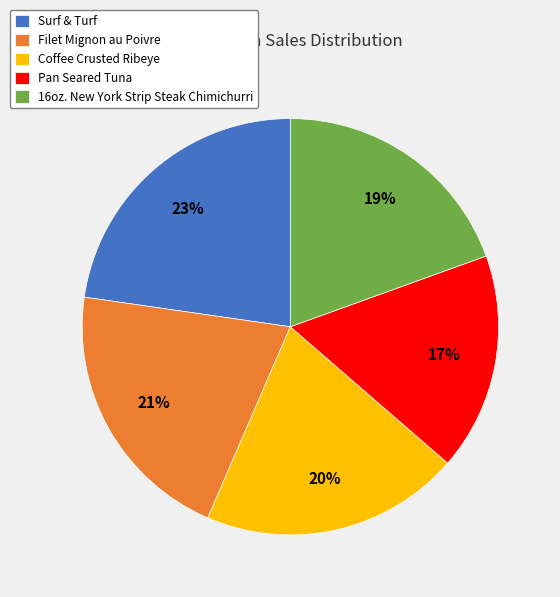

Is there any slice that represents more than half of the pie?

No